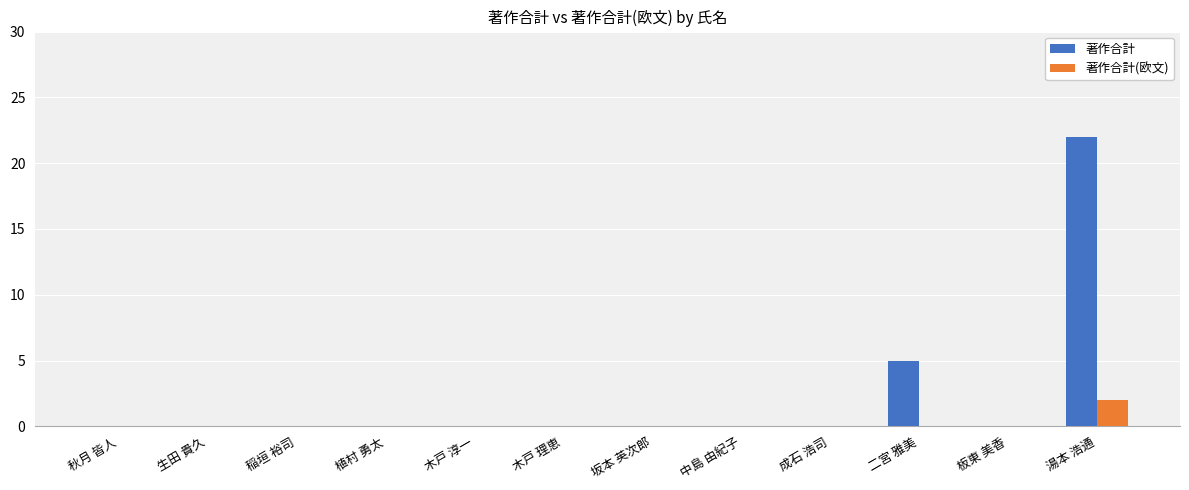

Between 中島 由紀子 and 湯本 浩通, which series saw the biggest shift?

著作合計